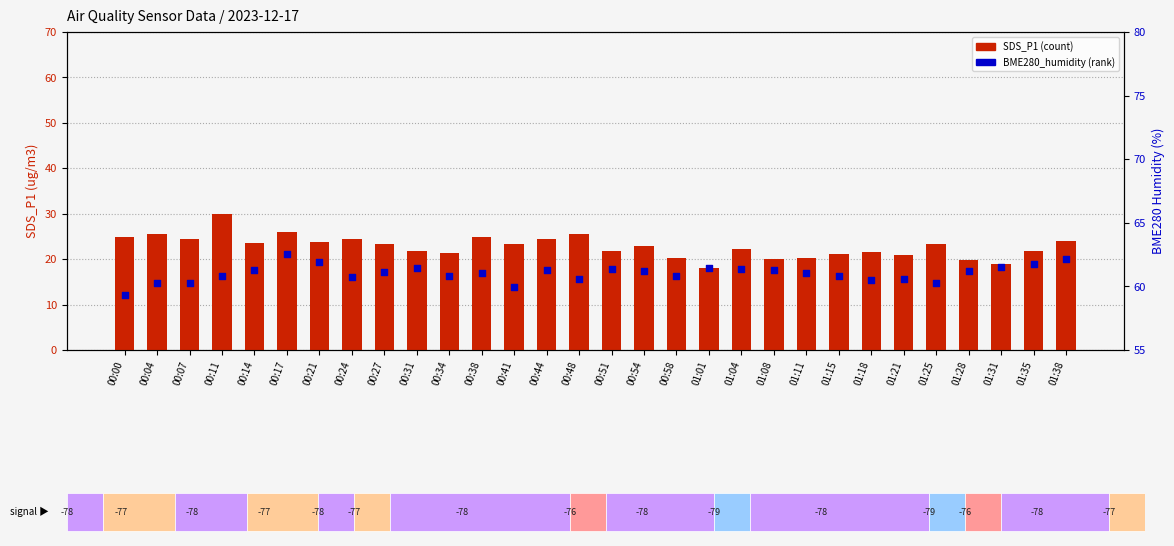

Which series has the largest total across all categories?

BME280_humidity